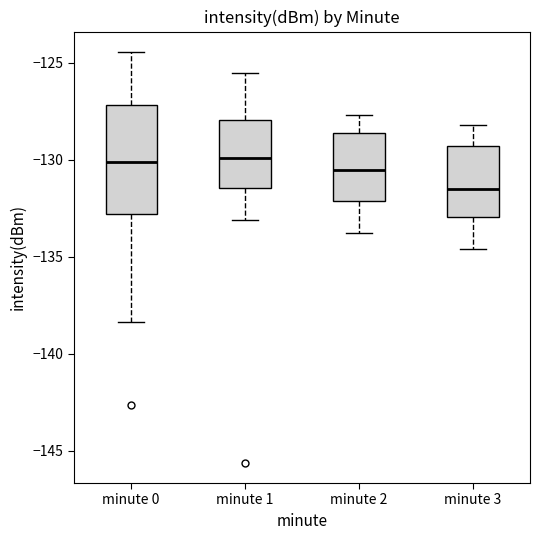

Which box is the tallest, from its lower edge to its upper edge?

minute 0